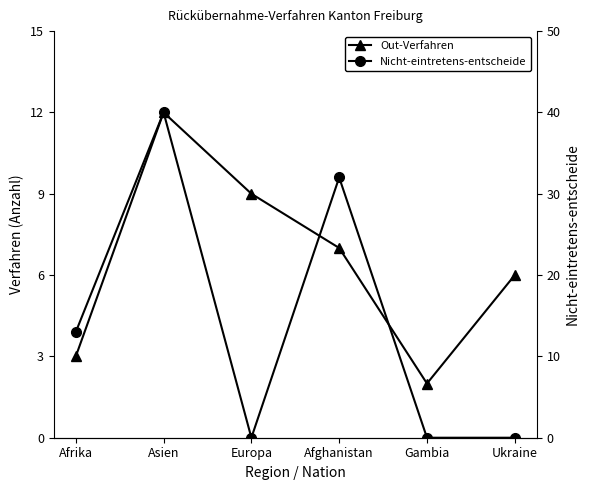

How many intersections are there between Nicht-eintretens-entscheide and Out-Verfahren?

3